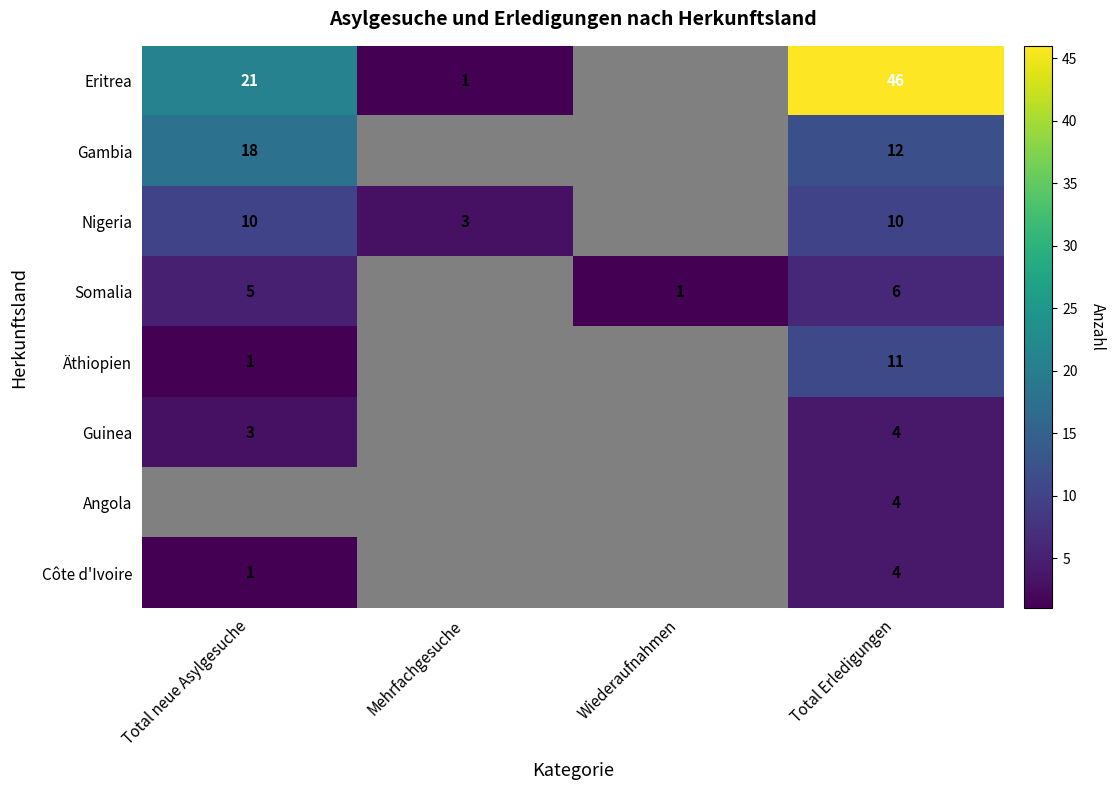

What is the maximum value shown in the chart?

46.0